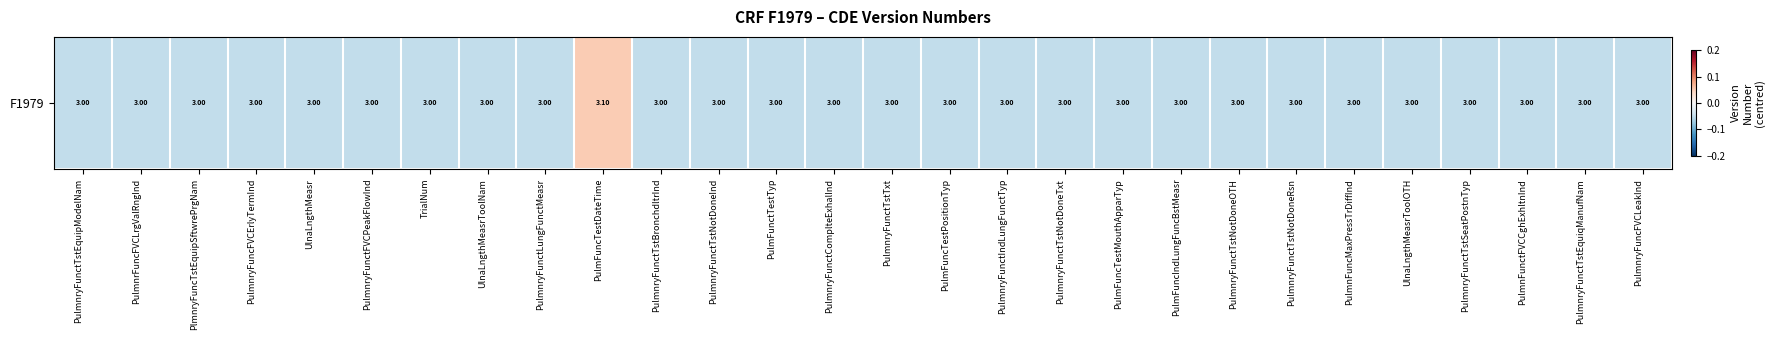

List the labels in order of value, largest first.

PulmFuncTestDateTime, PulmnryFunctTstEquipModelNam, PulmnrFuncFVCLrgValRngInd, PlmnryFuncTstEquipSftwrePrgNam, PulmnryFuncFVCErlyTermInd, UlnaLngthMeasr, PulmnryFunctFVCPeakFlowInd, TrialNum, UlnaLngthMeasrToolNam, PulmnryFunctLungFunctMeasr, PulmnryFunctTstBronchdltrInd, PulmnryFunctTstNotDoneInd, PulmFunctTestTyp, PulmnryFunctComplteExhalInd, PulmnryFunctTstTxt, PulmFuncTestPositionTyp, PulmnryFunctIndLungFunctTyp, PulmnryFunctTstNotDoneTxt, PulmFuncTestMouthApparTyp, PulmFuncIndLungFuncBstMeasr, PulmnryFunctTstNotDoneOTH, PulmnryFunctTstNotDoneRsn, PulmnFuncMaxPressTrDiffInd, UlnaLngthMeasrToolOTH, PulmnryFunctTstSeatPostnTyp, PulmnFunctFVCCghExhltnInd, PulmnryFunctTstEquiqManufNam, PulmnryFuncFVCLeakInd